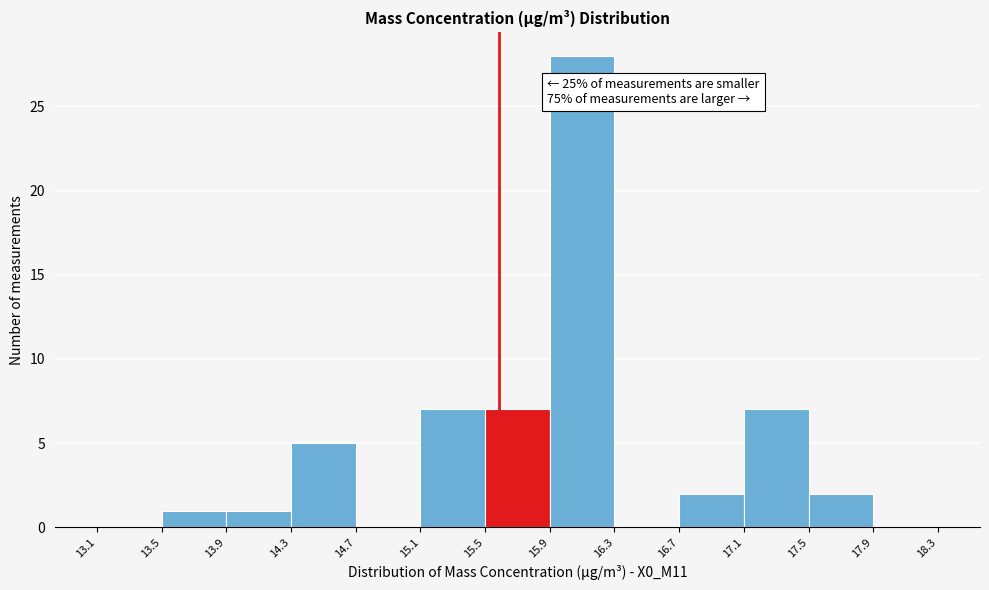

Which range on the x-axis has the tallest bar?

15.9 to 16.3